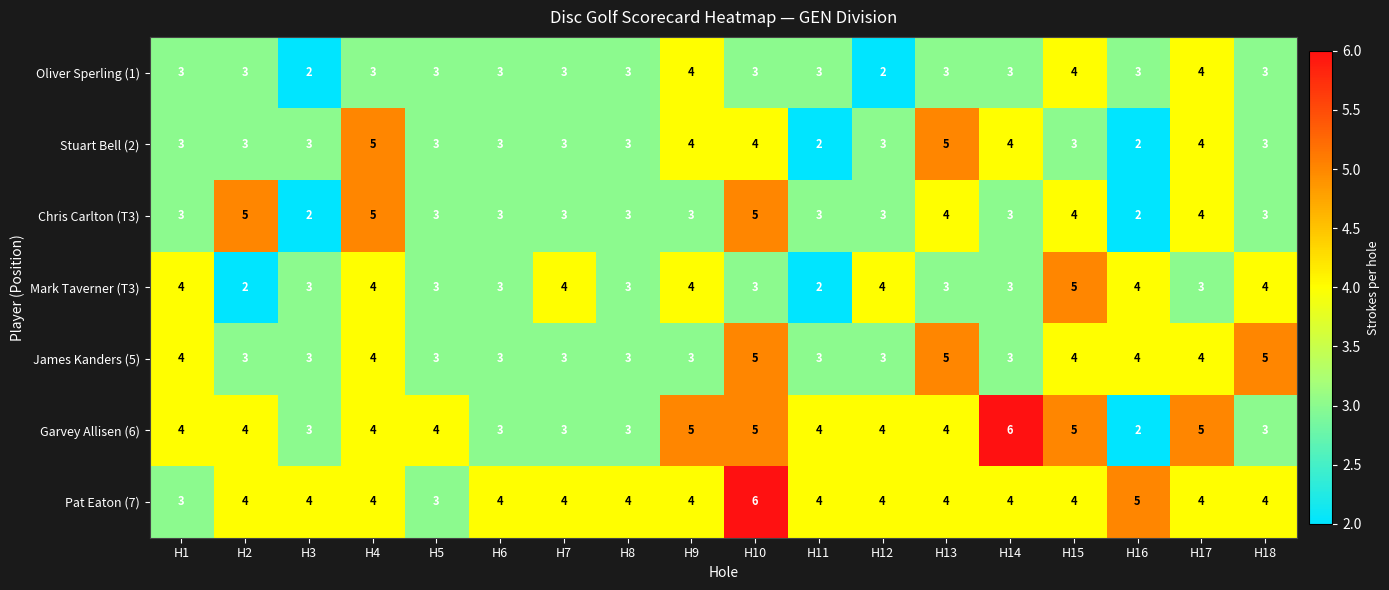

Which series has the widest spread of values?

Garvey Allisen (6)